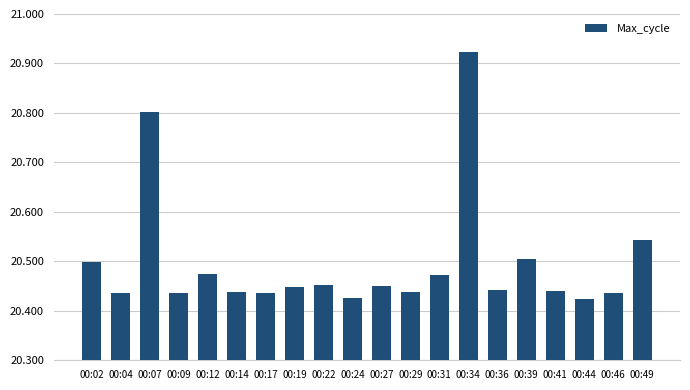

What is the difference between the values at 00:02 and 00:07?

302